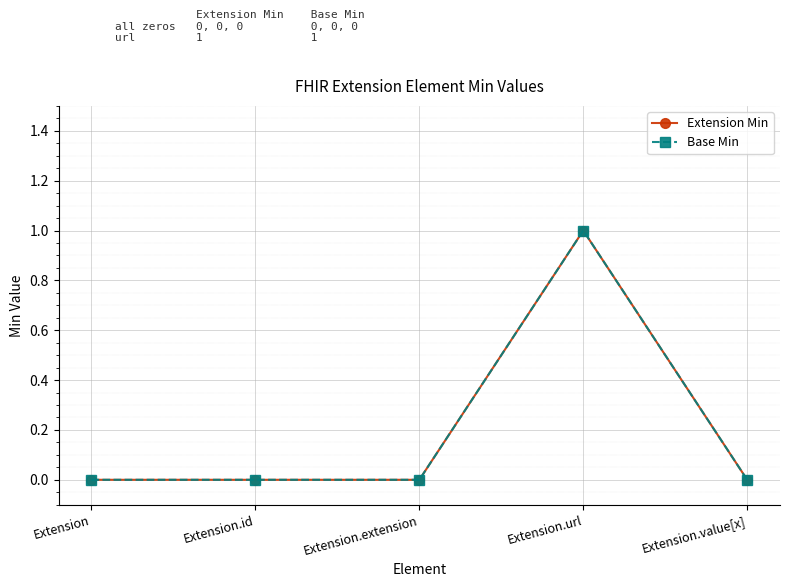

What is the sum of the Extension Min values at Extension.extension and Extension.url?

1